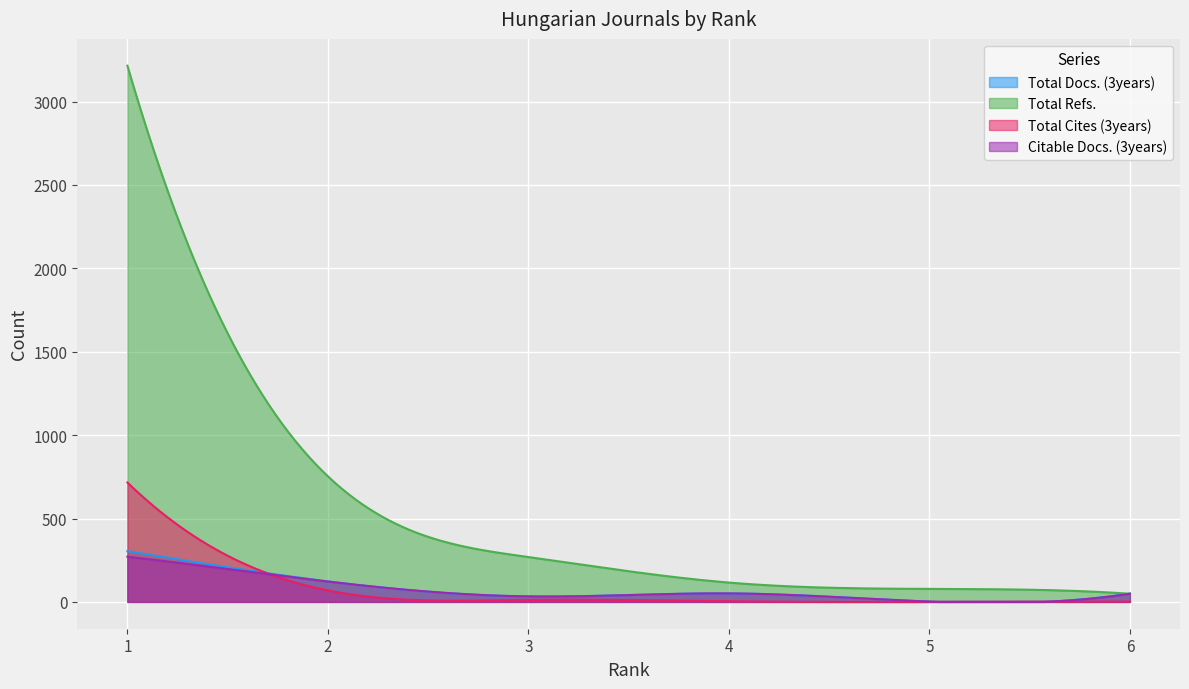

How many lines are shown in the chart?

4